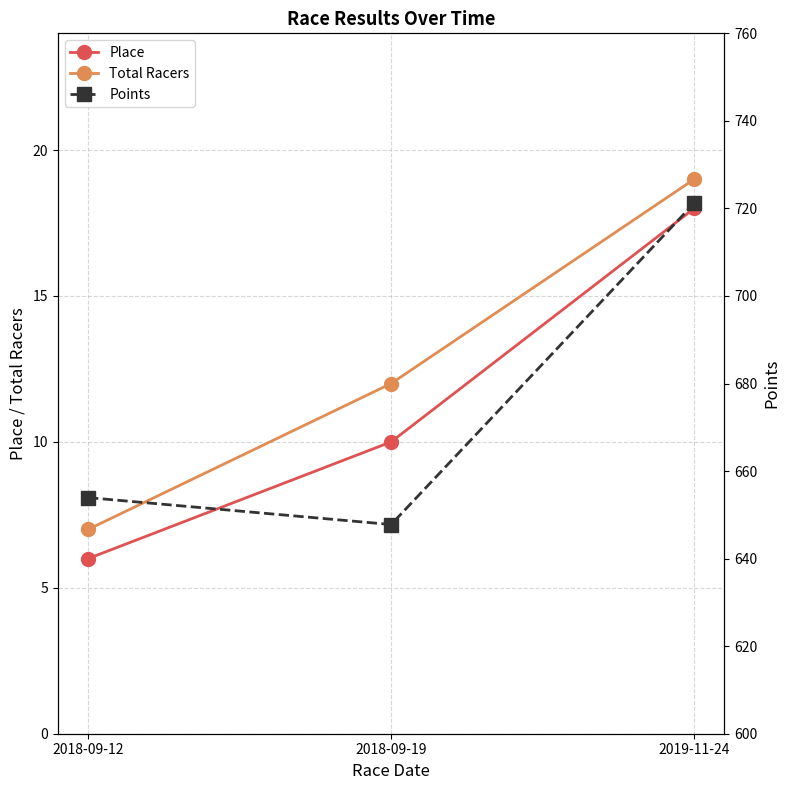

Does the chart have visible grid lines?

Yes